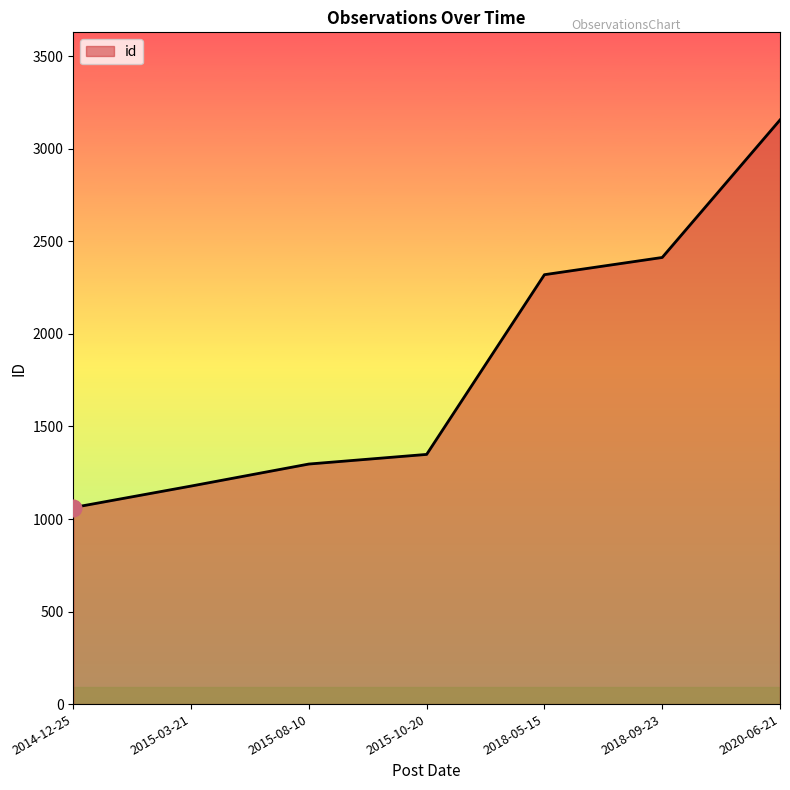

What is the change in value from 2015-08-10 to 2020-06-21?

+1859